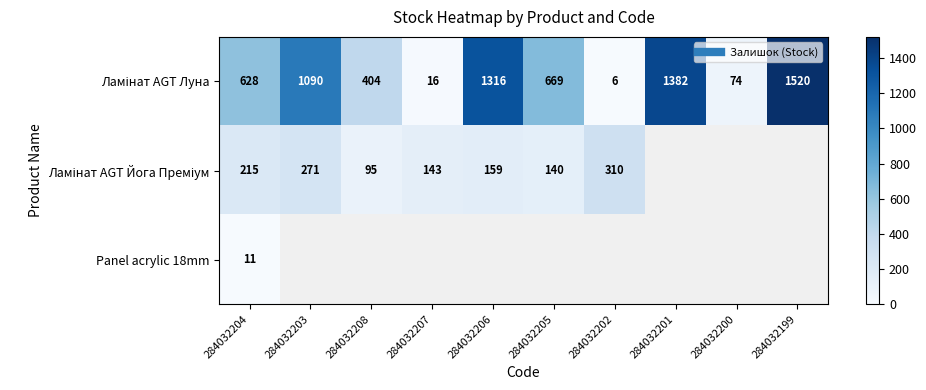

List the series in order of their peak value, lowest first.

Panel acrylic 18mm, Ламінат AGT Йога Преміум, Ламінат AGT Луна